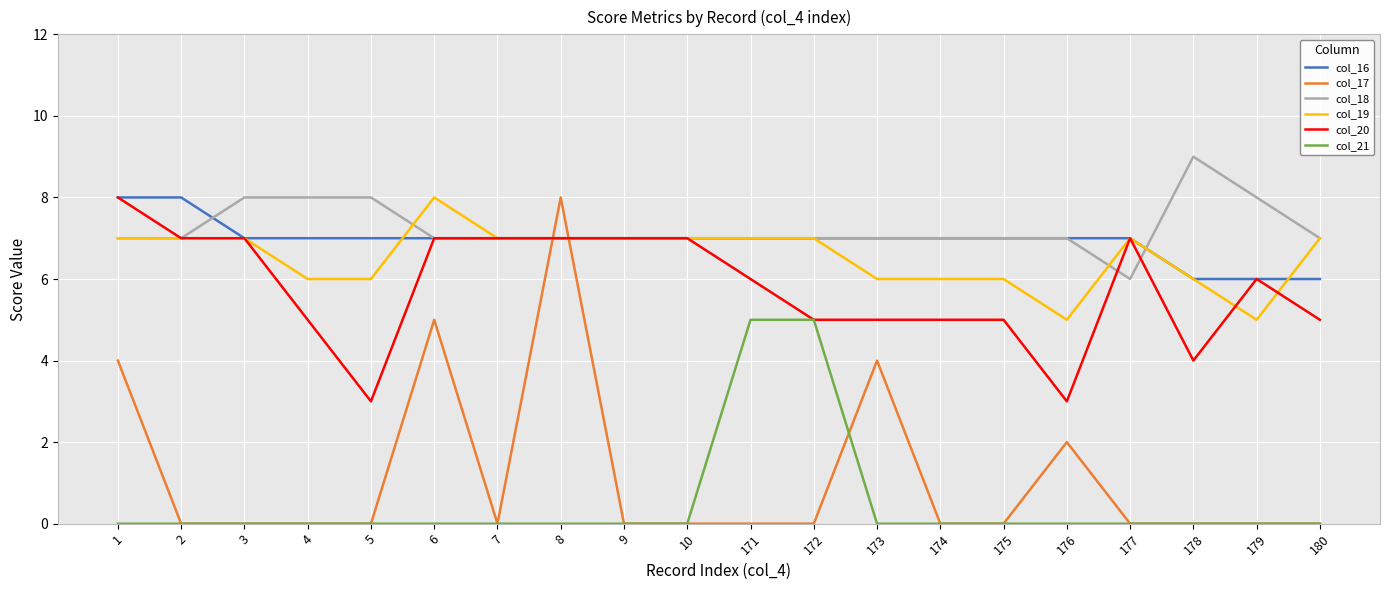

Between 2 and 173, which series saw the biggest shift?

col_17